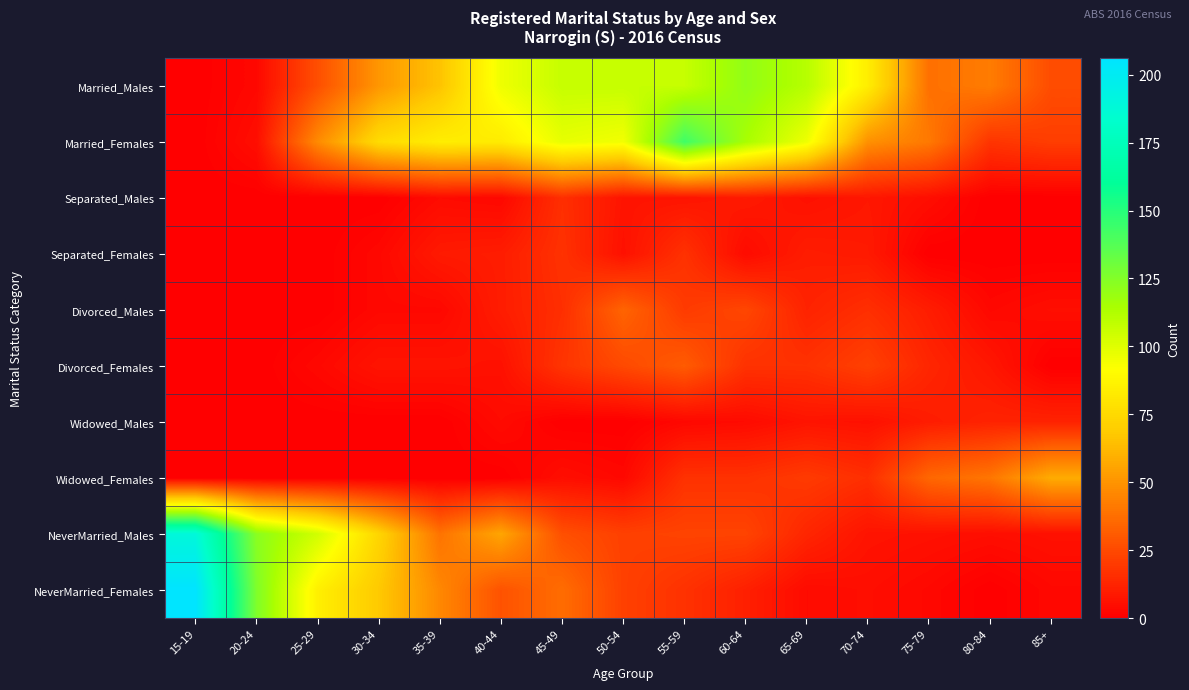

What is the difference between the highest and lowest values at 55-59?

140